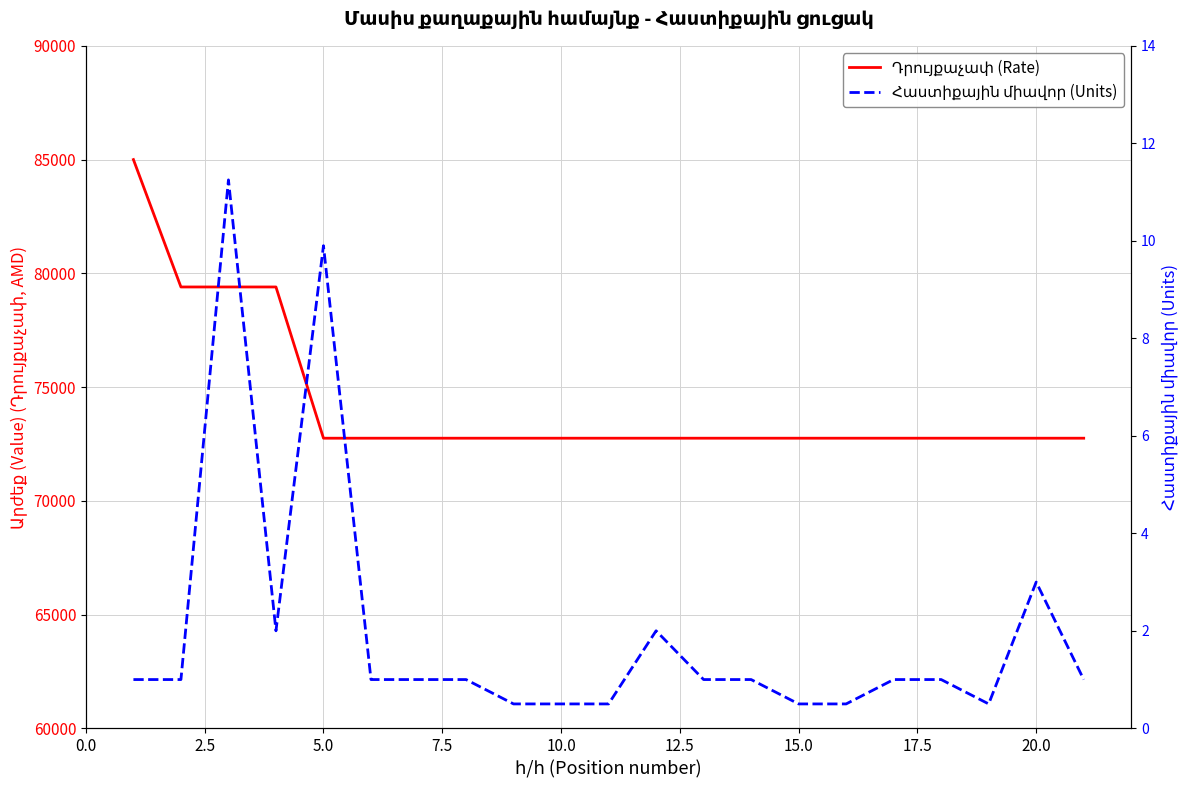

What position from the left is 7.5?

4